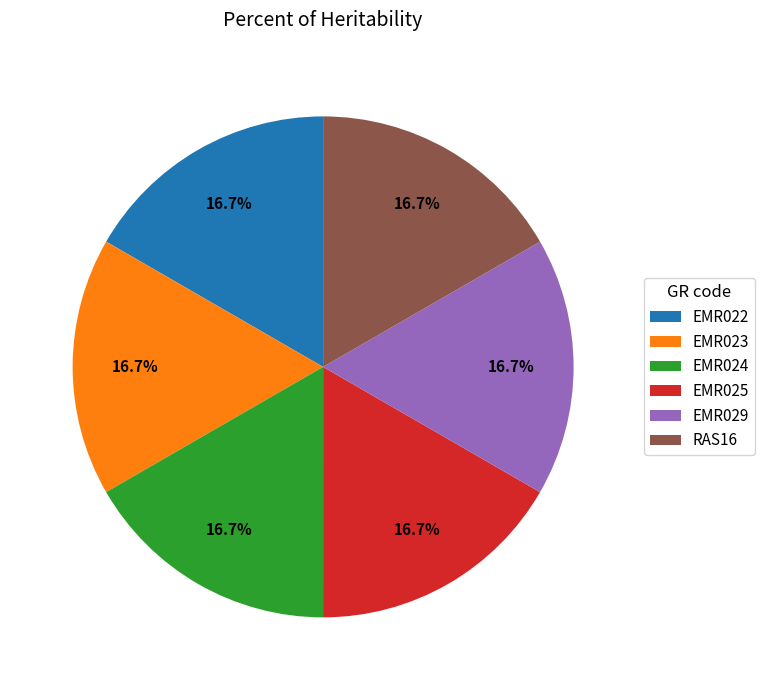

Is there a majority slice in this chart?

No